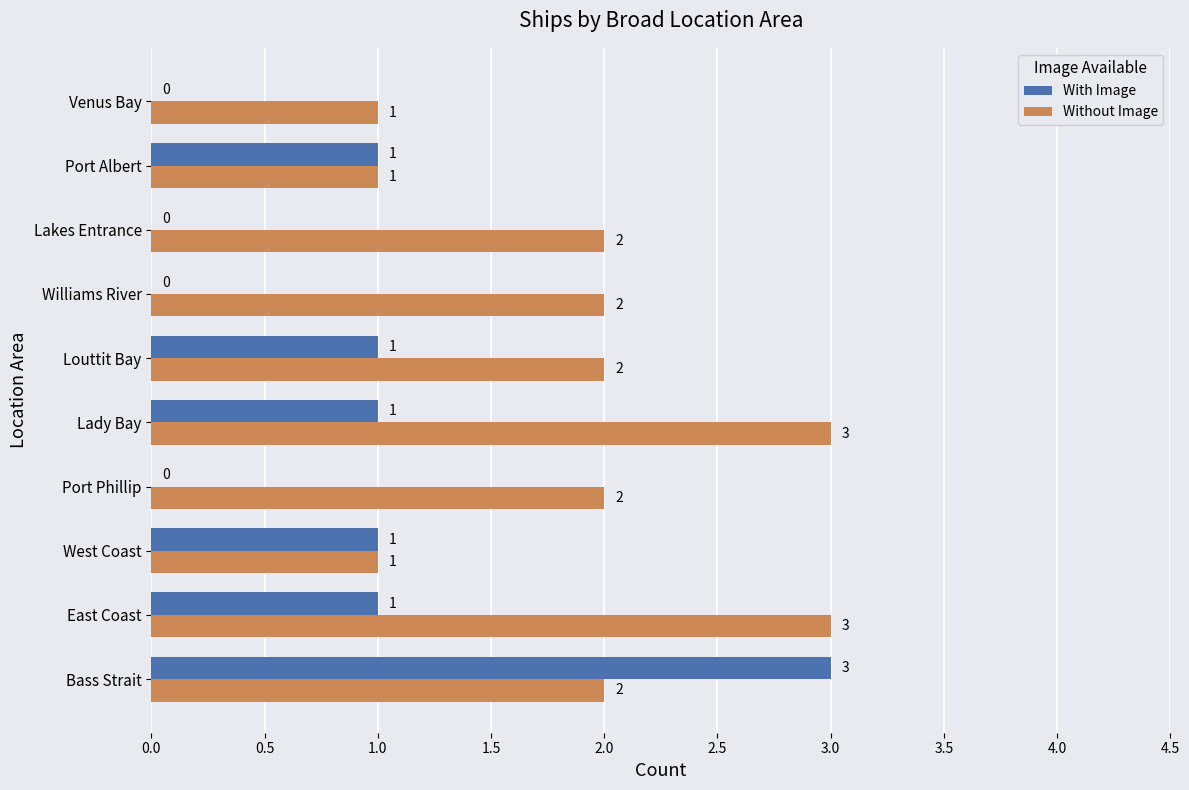

At which category is the sum across all series the highest?

Bass Strait